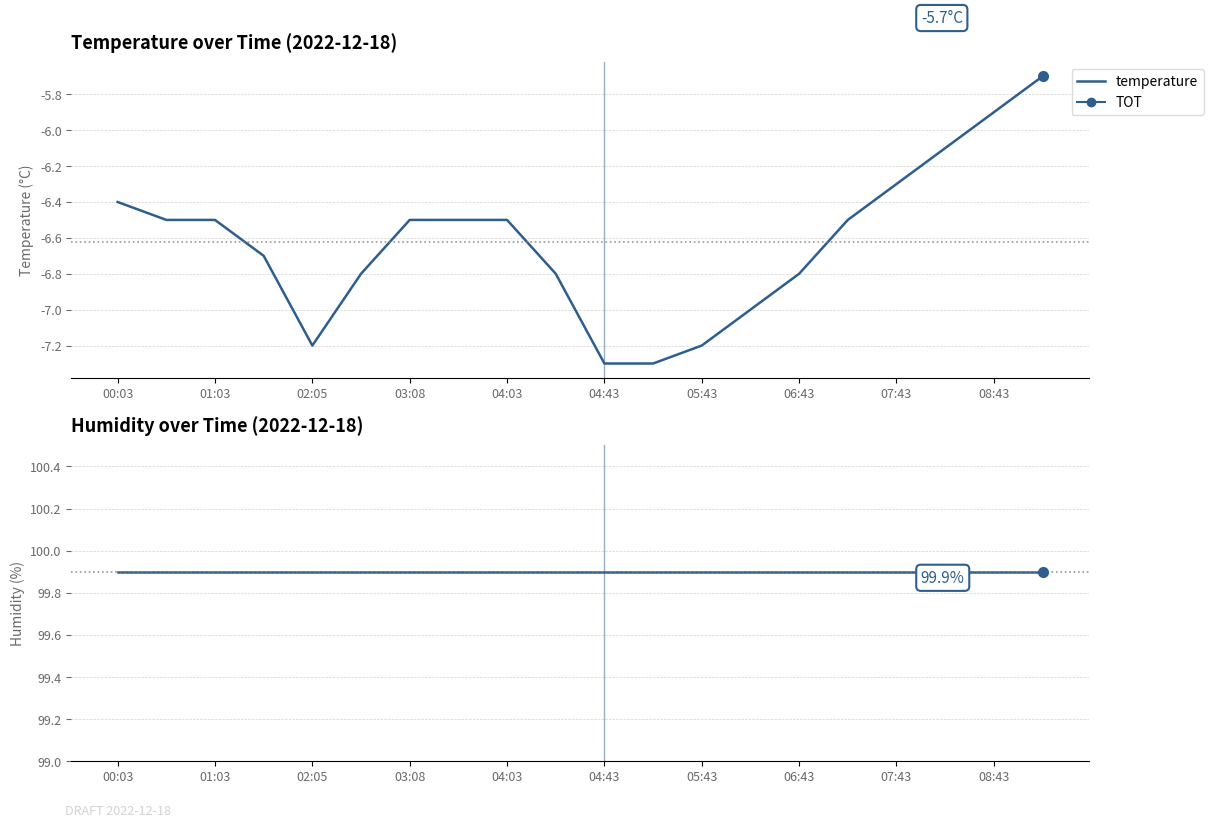

The value of temperature at 04:43 is -3.4. True or false?

False